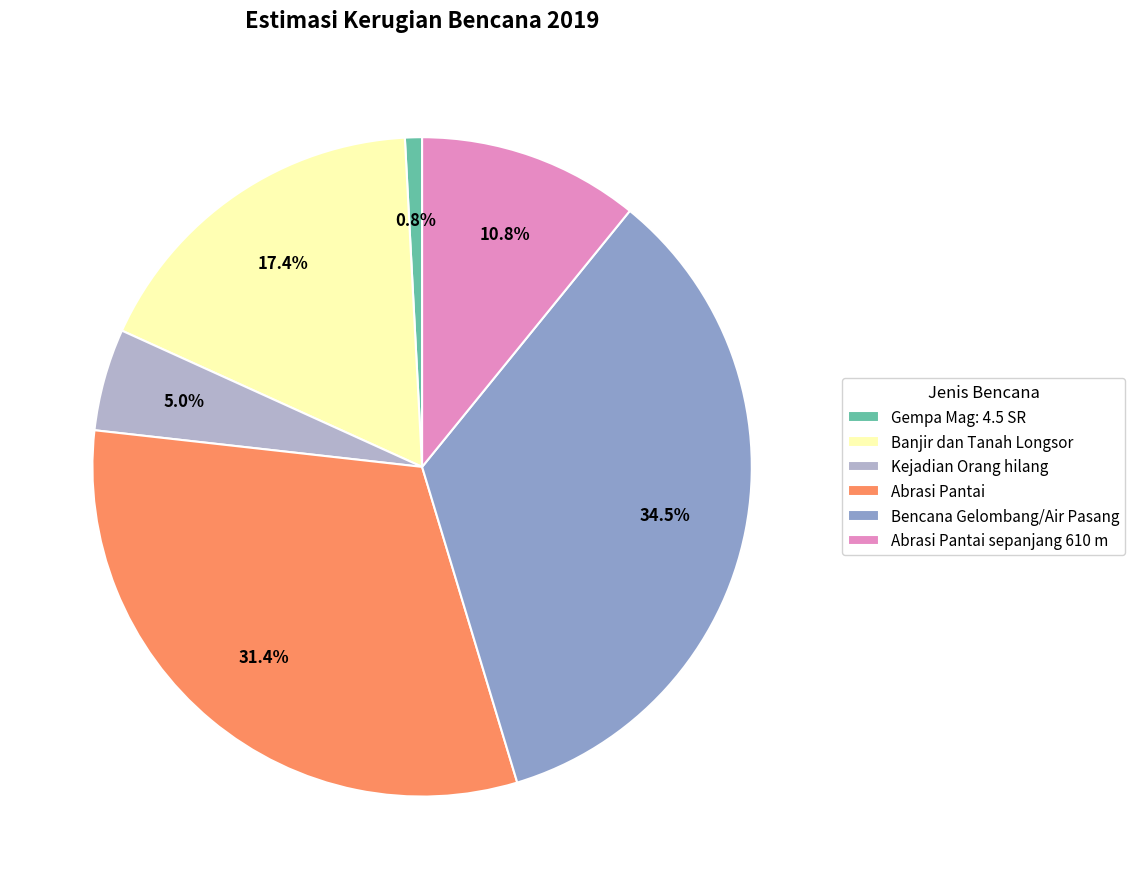

The Kejadian Orang hilang slice represents 5% of the pie. True or false?

True